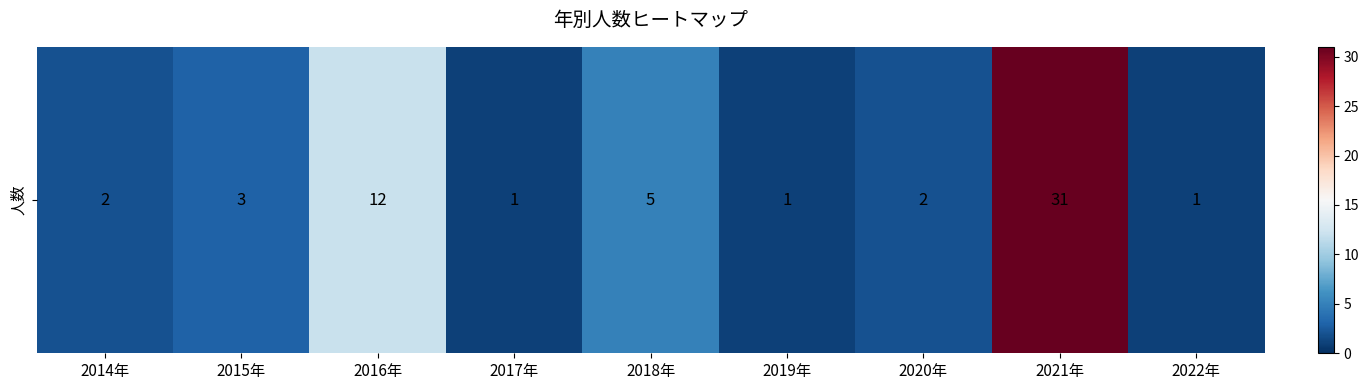

How many data points are less than 2?

3